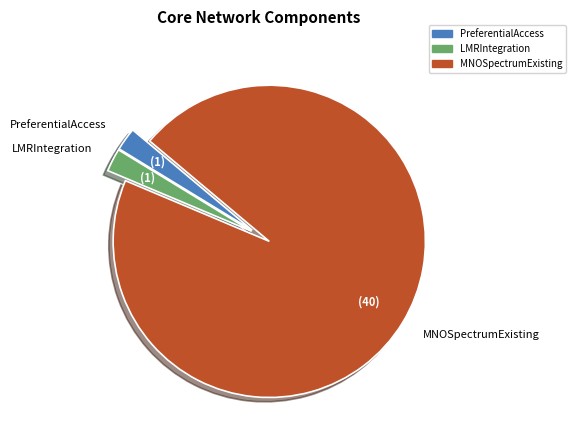

Which slice is the largest?

MNOSpectrumExisting